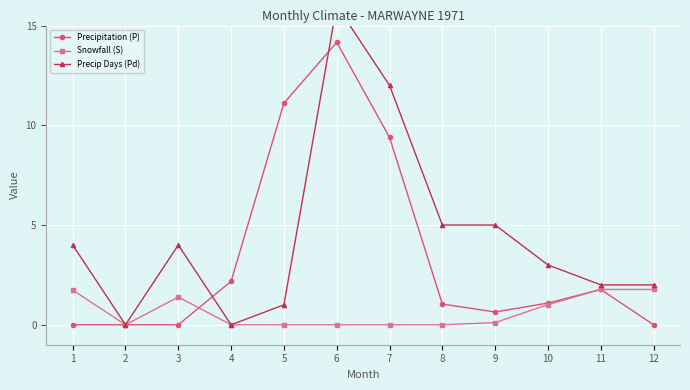

True or false: Snowfall (S) has a value of 0.0 at 2.

True